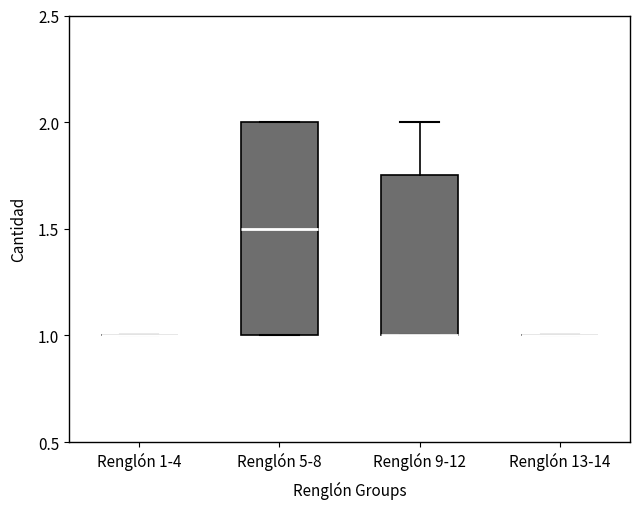

Which box is the tallest, from its lower edge to its upper edge?

Renglón 5-8